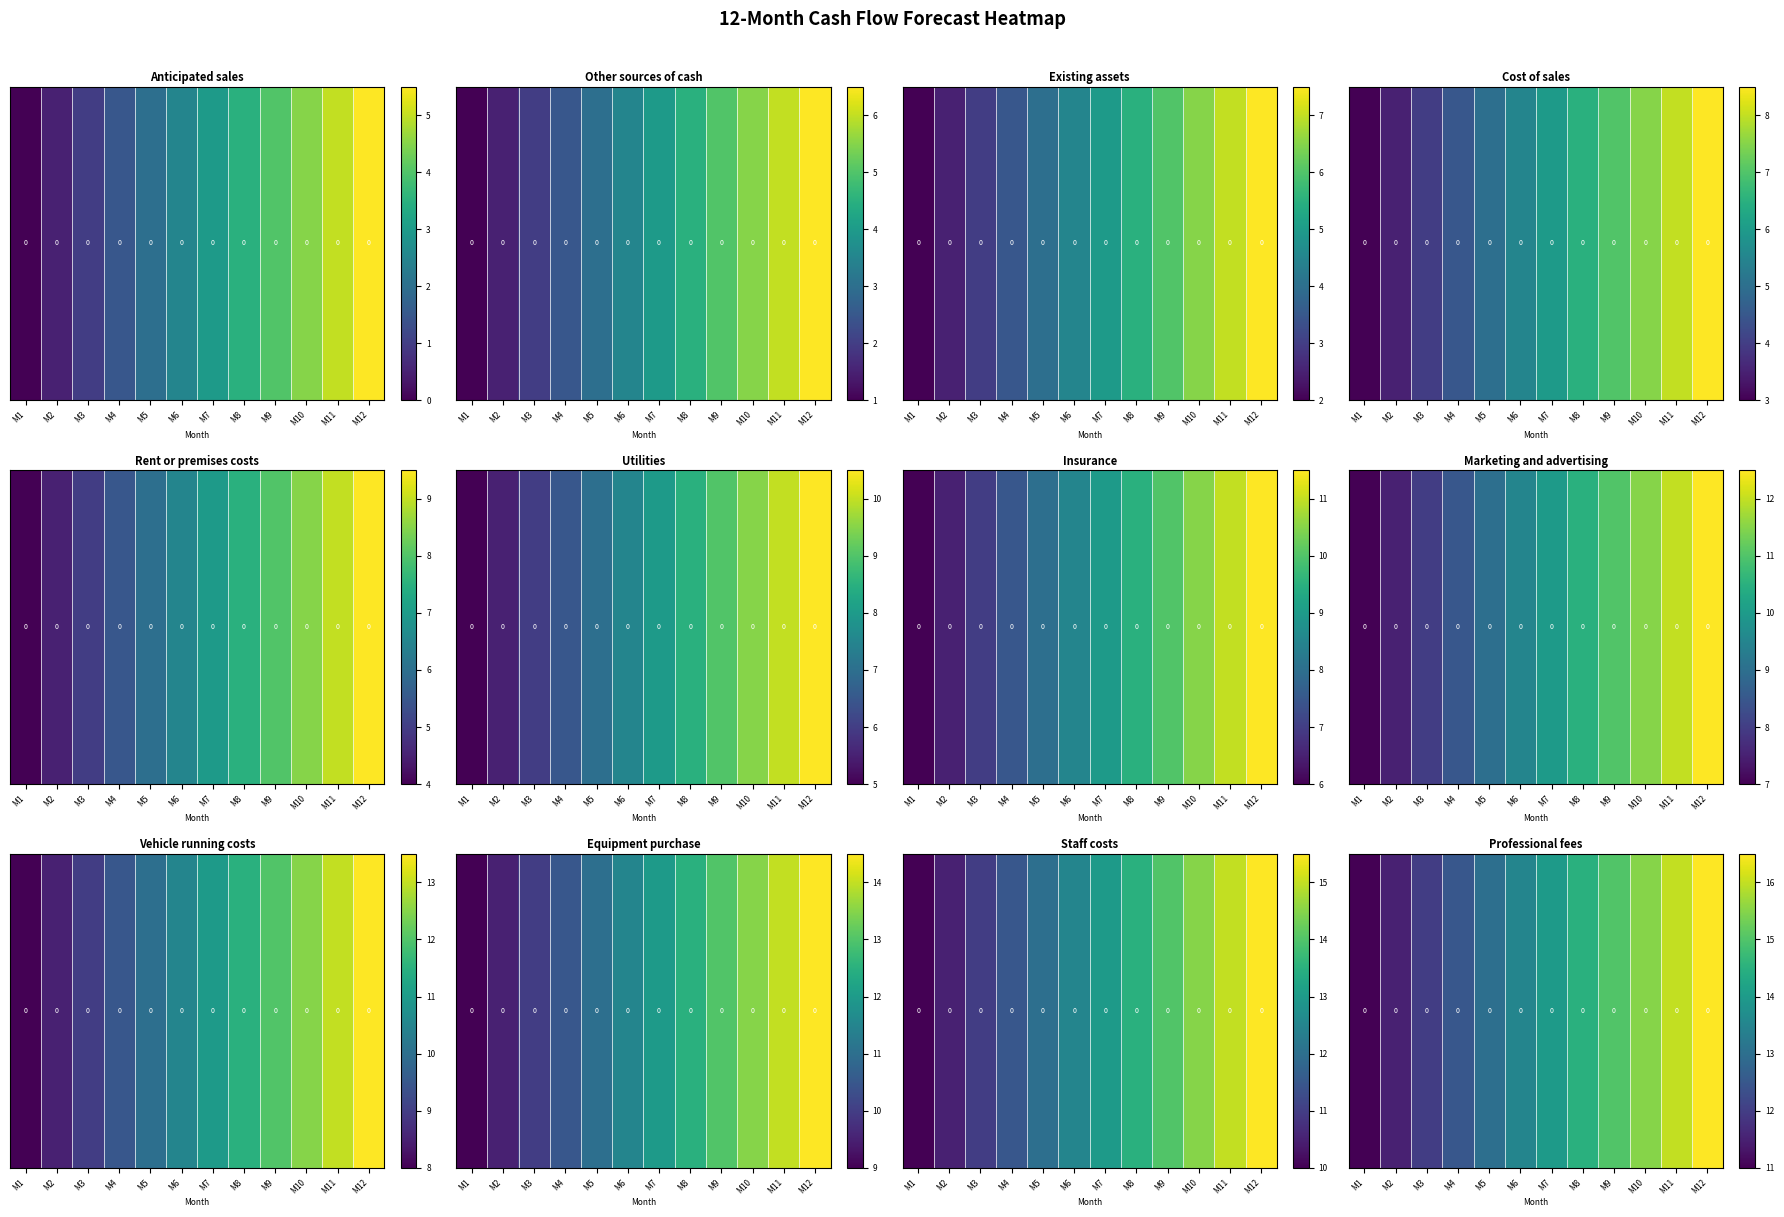

What is the difference between the maximum and second lowest values?

5.0